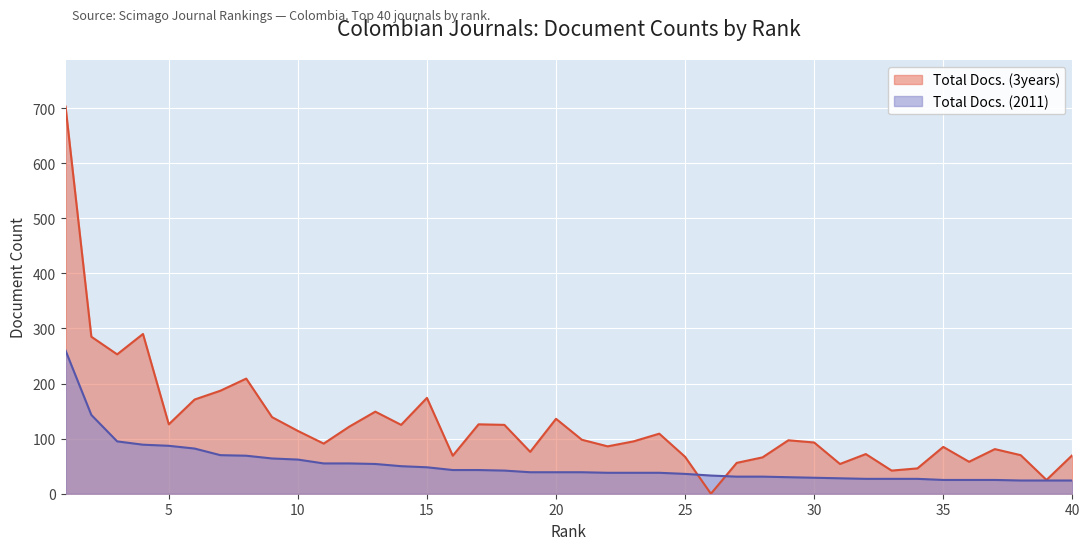

Reading left to right, transcribe all the data shown in this chart.

Total Docs. (3years): 703	285	253	290	126	171	187	209	139	114	91	122	149	125	174	69	126	125	76	136	98	86	95	109	67	0	56	66	97	93	54	72	42	46	85	58	81	70	25	70
Total Docs. (2011): 260	143	95	89	87	82	70	69	64	62	55	55	54	50	48	43	43	42	39	39	39	38	38	38	36	33	31	31	30	29	28	27	27	27	25	25	25	24	24	24